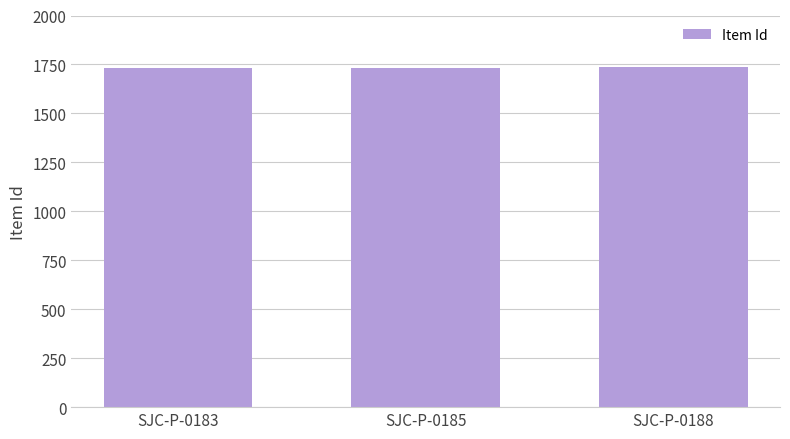

What is the value of the 1st bar from the left?

1731